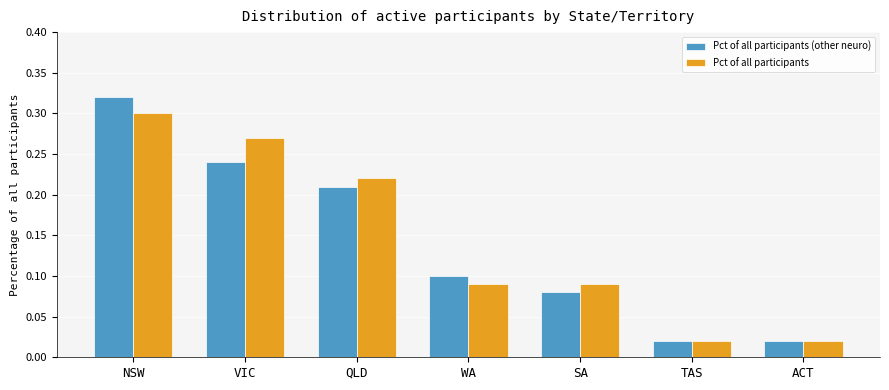

Rank the series by their maximum value, from highest to lowest.

Pct of all participants (other neuro), Pct of all participants